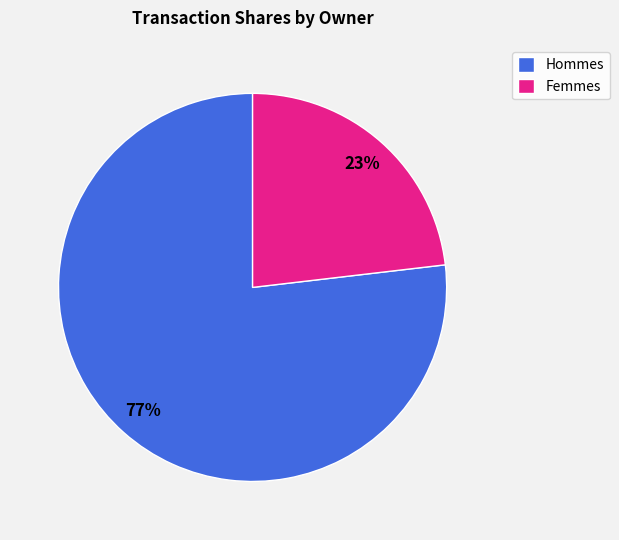

What is the ratio of the value at Hommes to the value at Femmes?

3.3